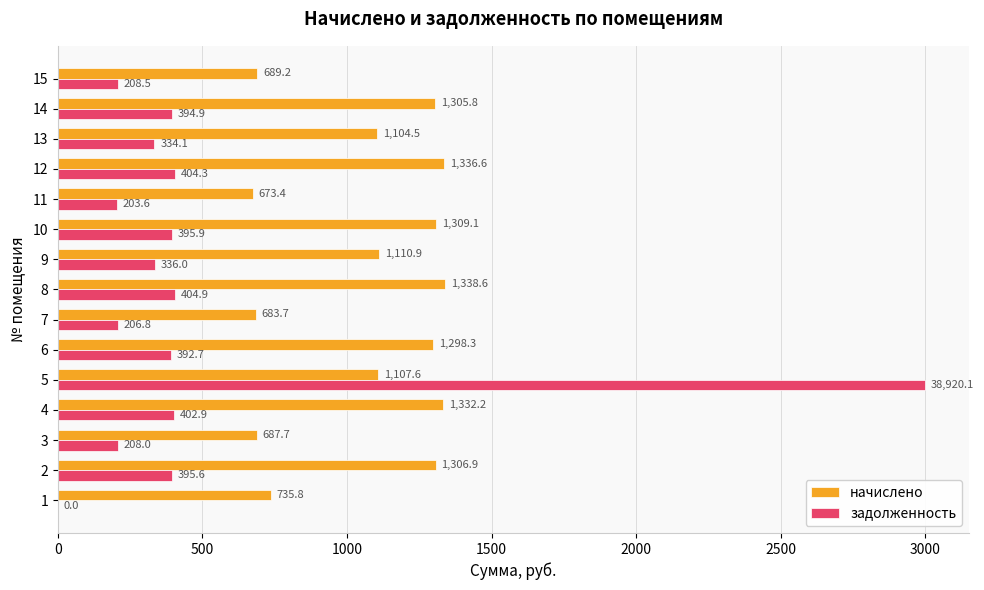

True or false: задолженность has a value of 86.2 at 11.

False